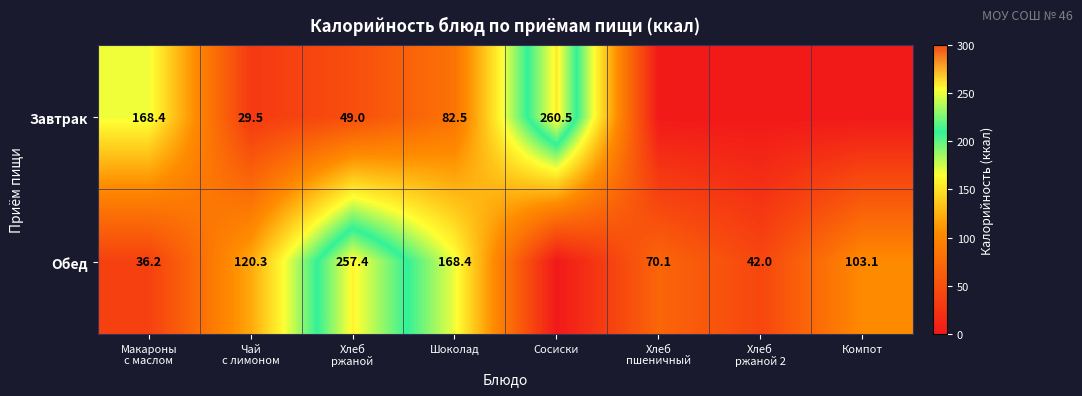

At which category is the sum across all series the highest?

Хлеб
ржаной